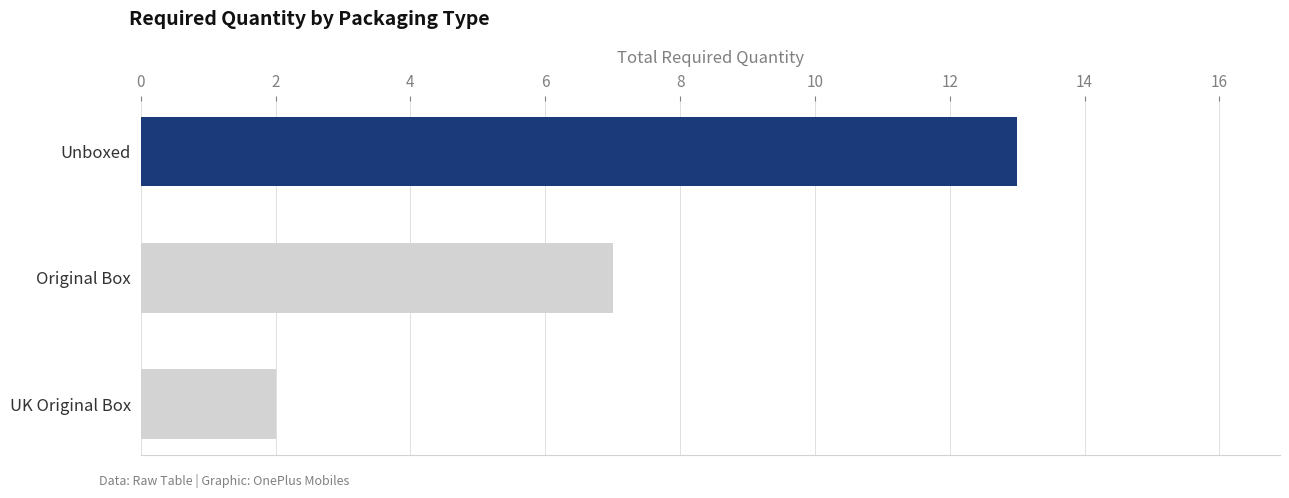

How many values are below 7?

1